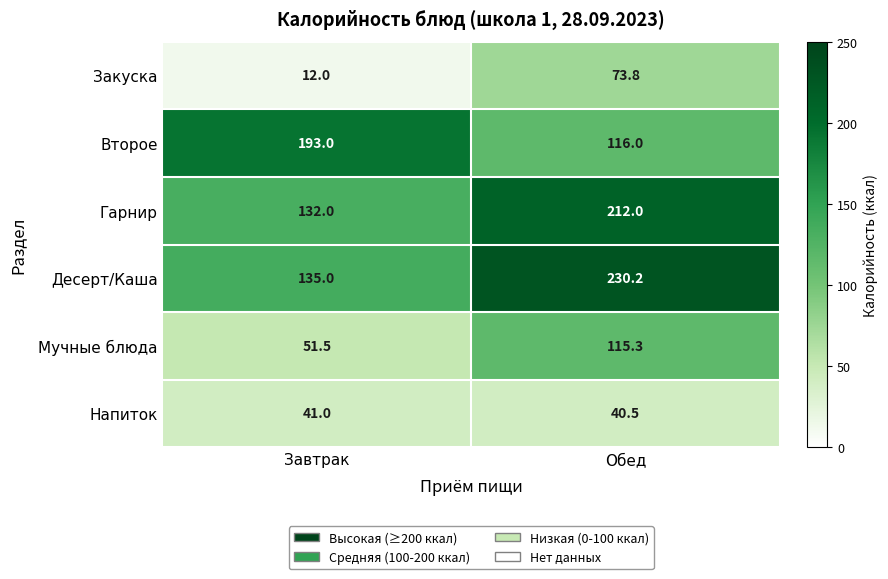

Rank the series at Завтрак from lowest to highest value.

Закуска, Напиток, Мучные блюда, Гарнир, Десерт/Каша, Второе